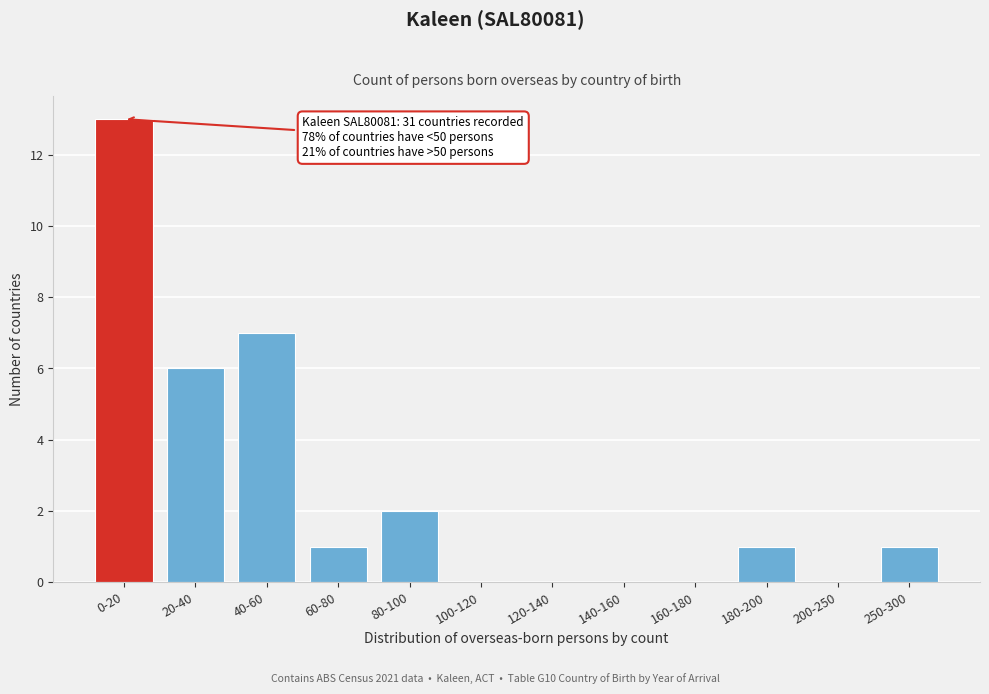

Reading left to right, what are all the values shown in this chart?

0-20=13	20-40=6	40-60=7	60-80=1	80-100=2	100-120=0	120-140=0	140-160=0	160-180=0	180-200=1	200-250=0	250-300=1